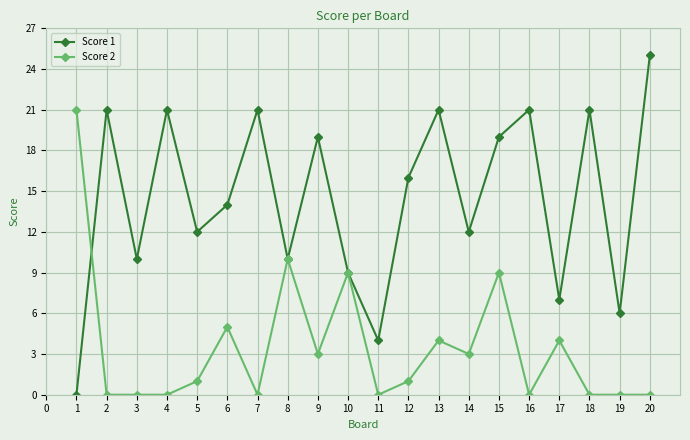

What is the difference between the maximum and minimum values in the Score 2 series?

21